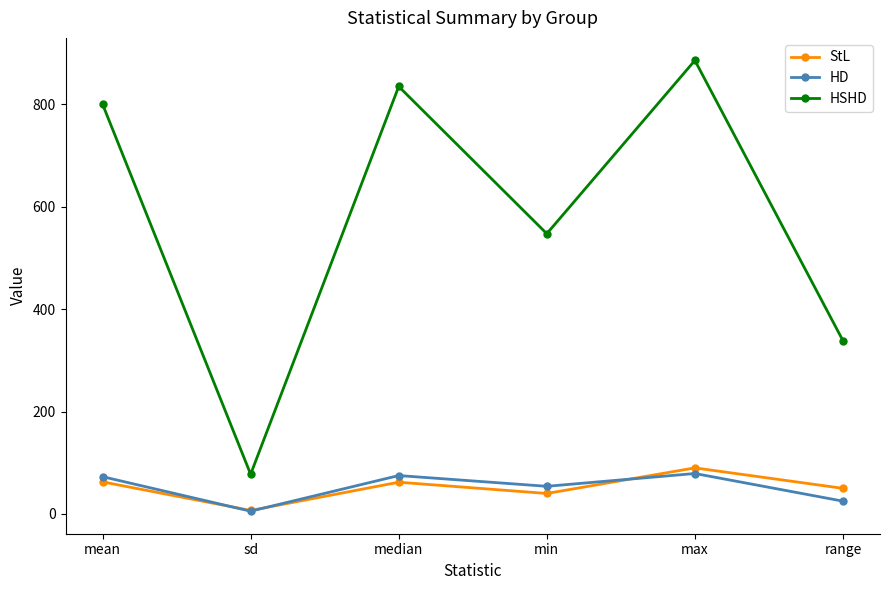

Where is the first local minimum for HSHD?

sd